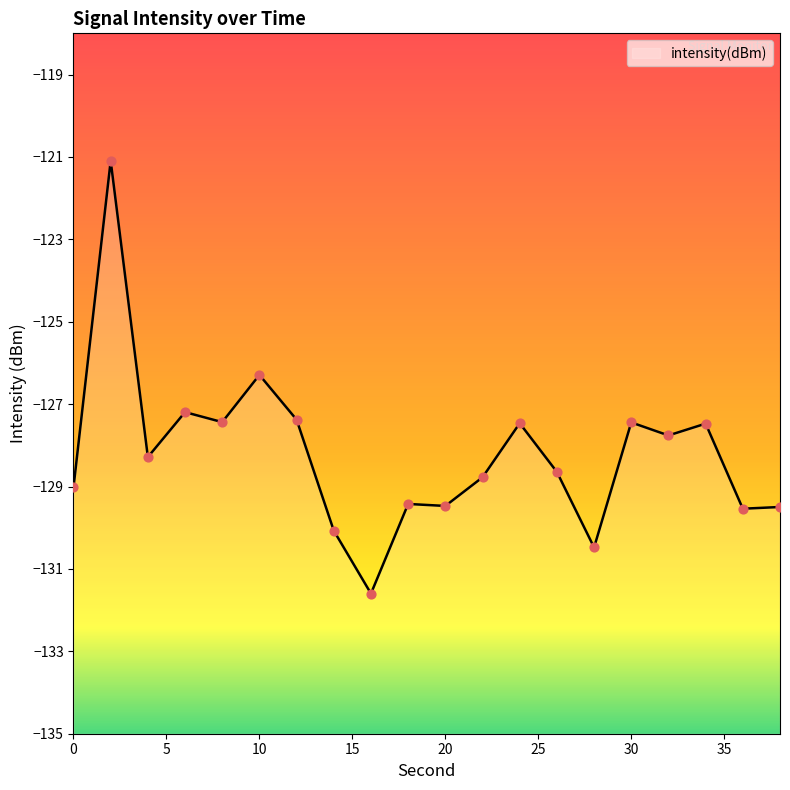

Which has a higher value, 24 or 4?

24